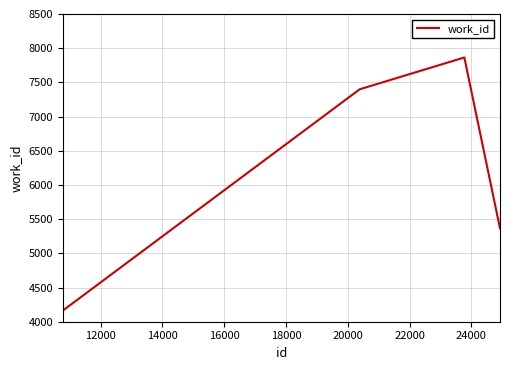

What is the maximum value shown in the chart?

7864